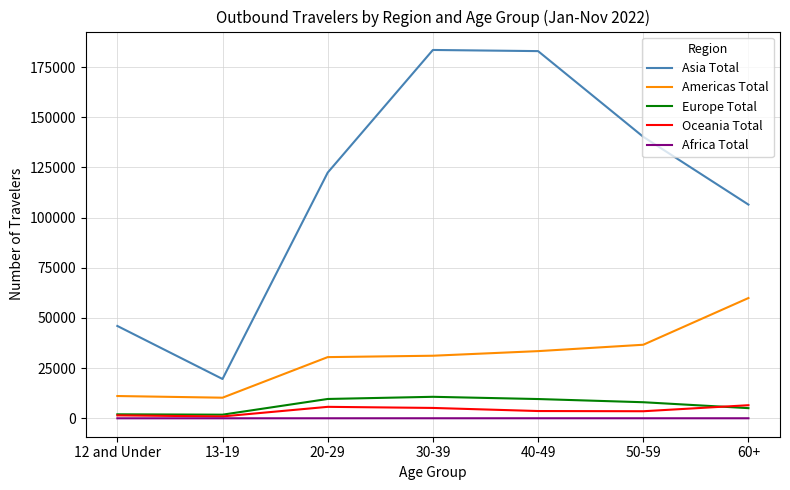

How many values in the Asia Total series are below 122422?

3